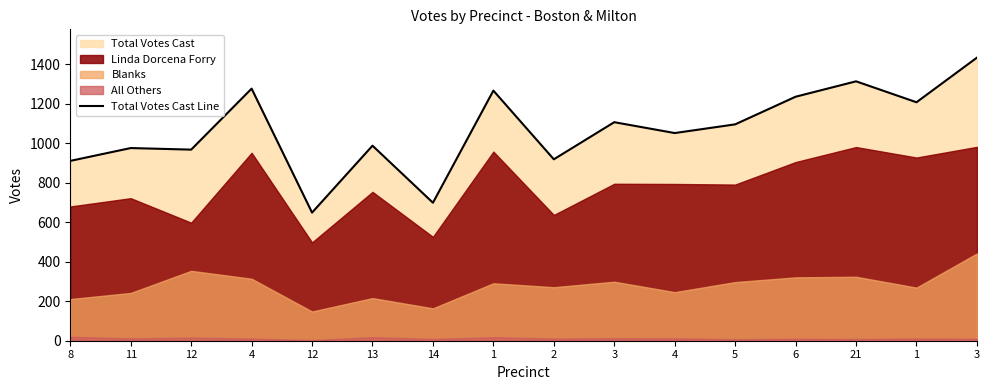

Which category has the lowest value across all series?

12